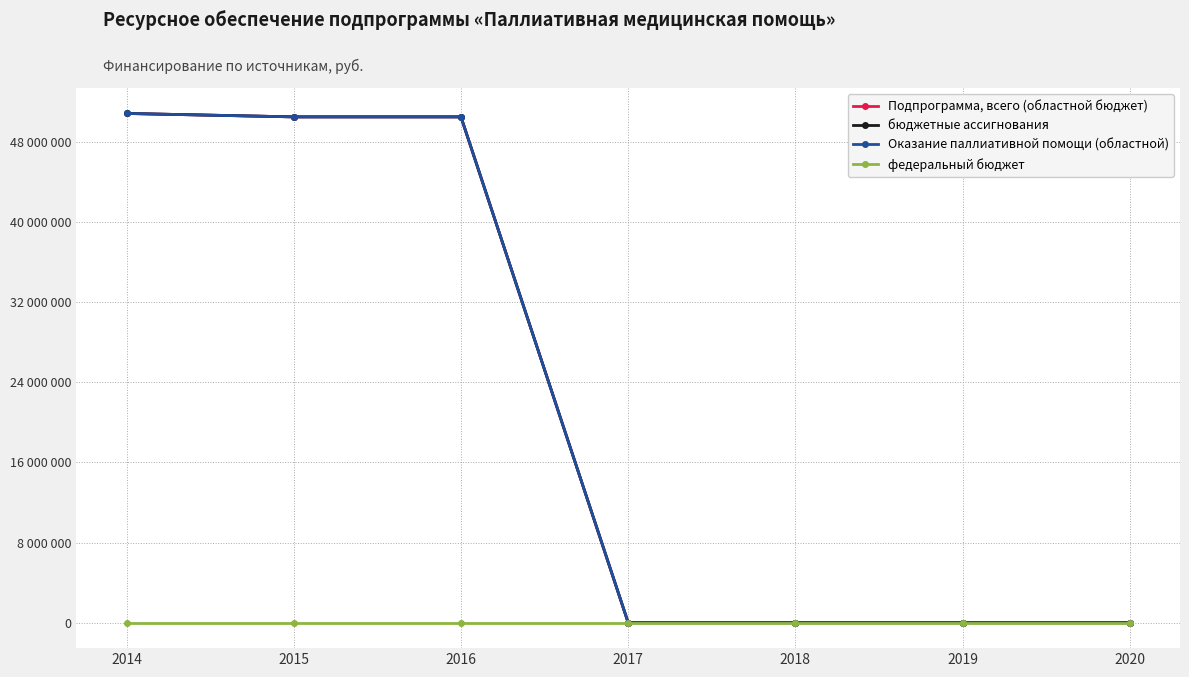

At which label is бюджетные ассигнования closest to 25425850?

2016